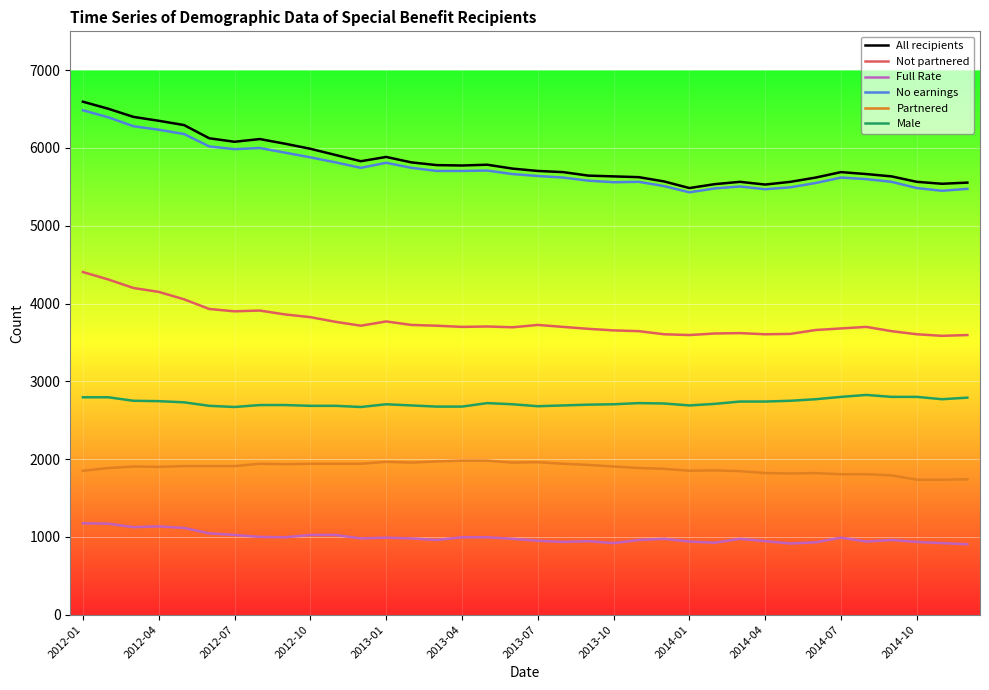

What is the lowest value of the Full Rate series?

905